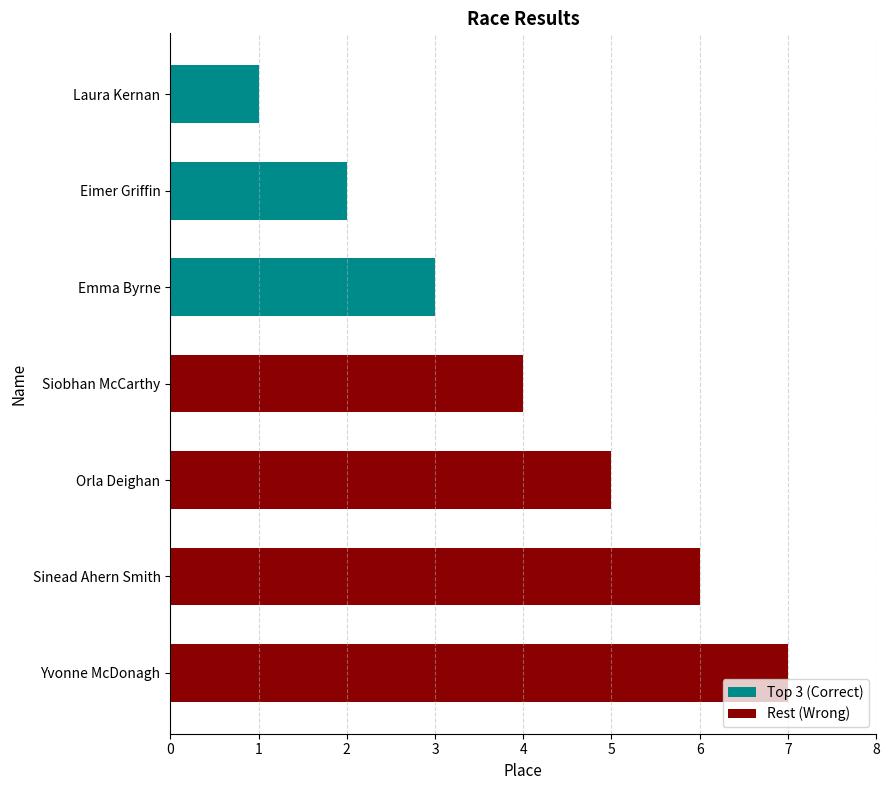

What is the approximate value at Yvonne McDonagh?

7